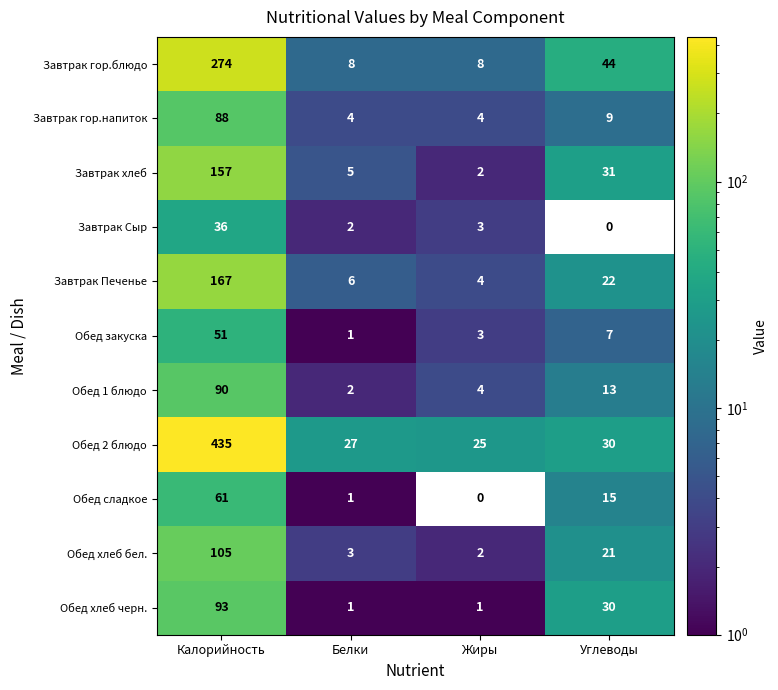

Which series has the widest spread of values?

Обед 2 блюдо